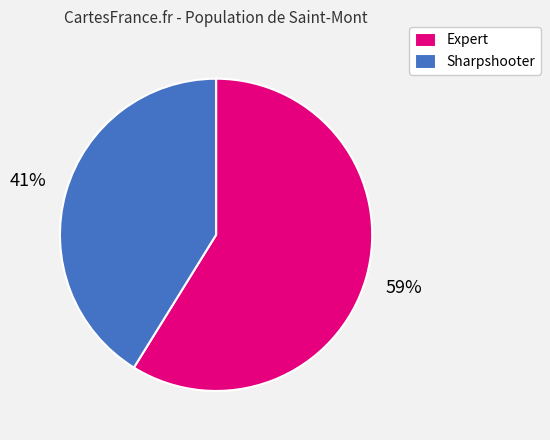

Which has a higher value, Sharpshooter or Expert?

Expert